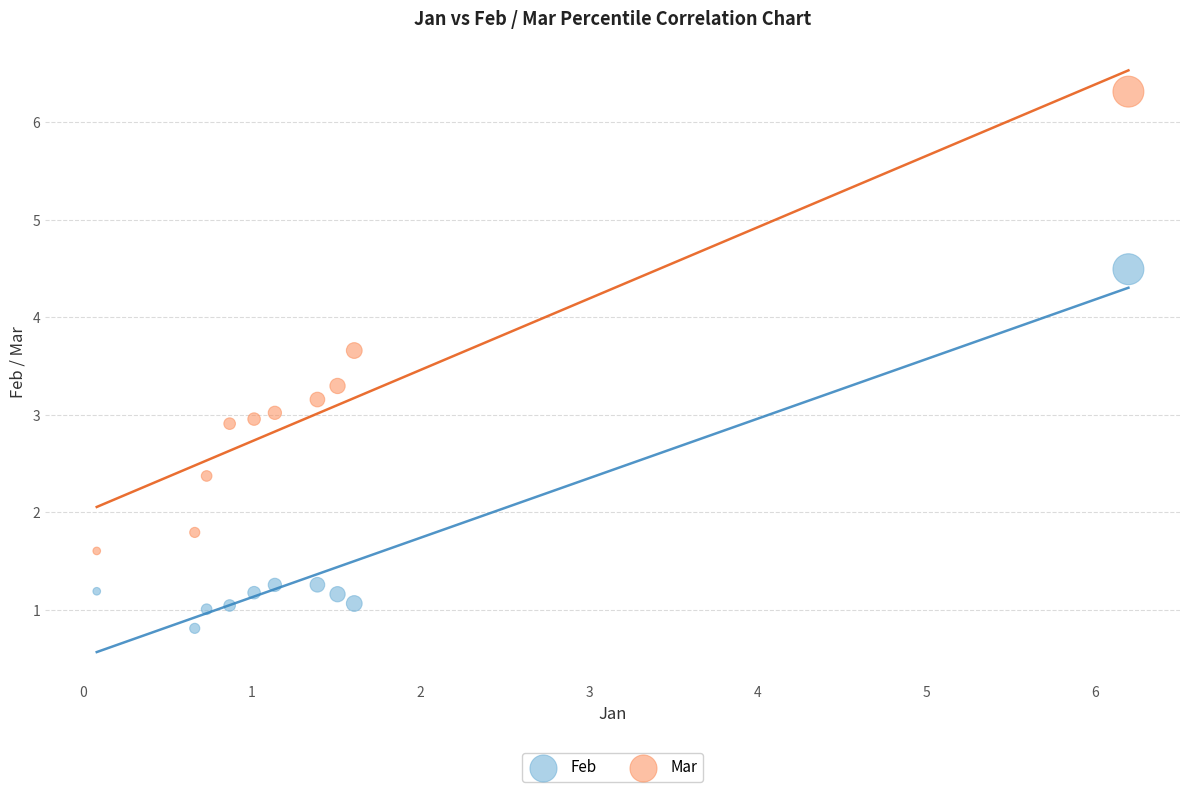

What are all the series names shown in the legend?

Feb, Mar